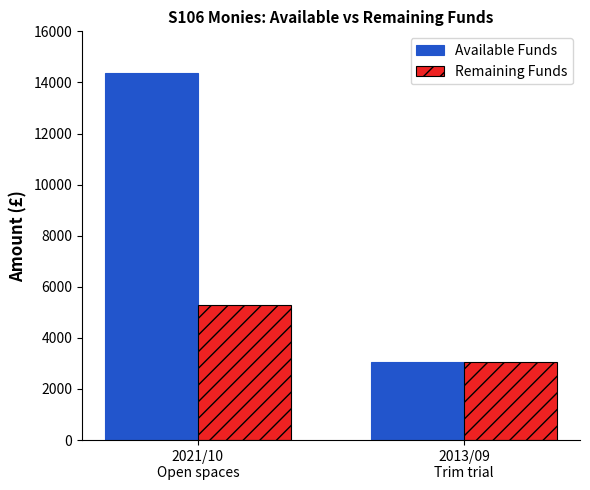

Where does the Remaining Funds series first go above 5273?

2021/10
Open spaces